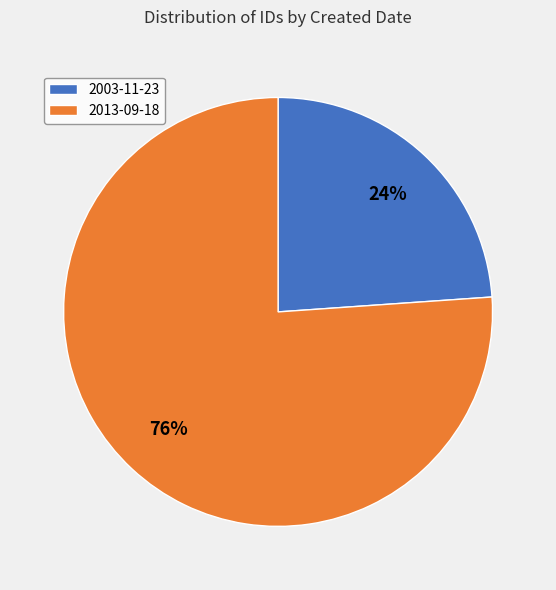

To the nearest percent, what is the average slice percentage?

50%